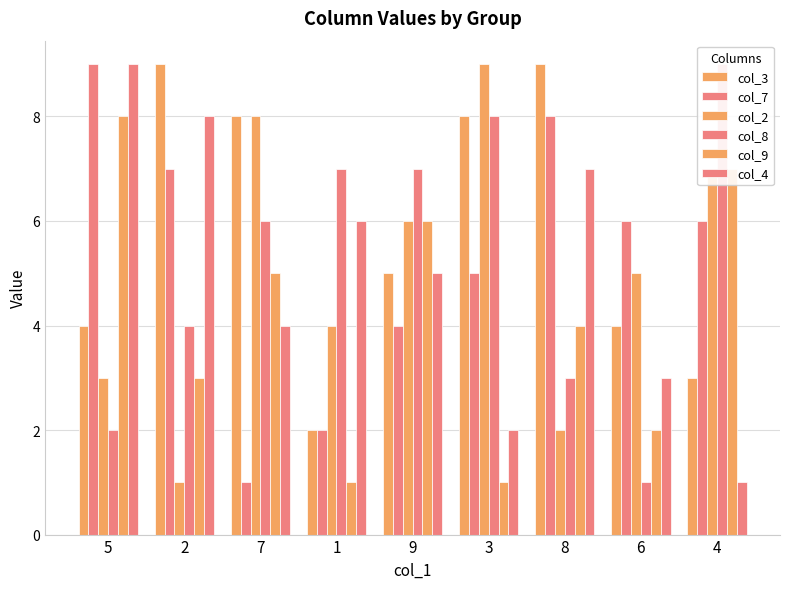

Which has a higher value, 5 or 2?

2